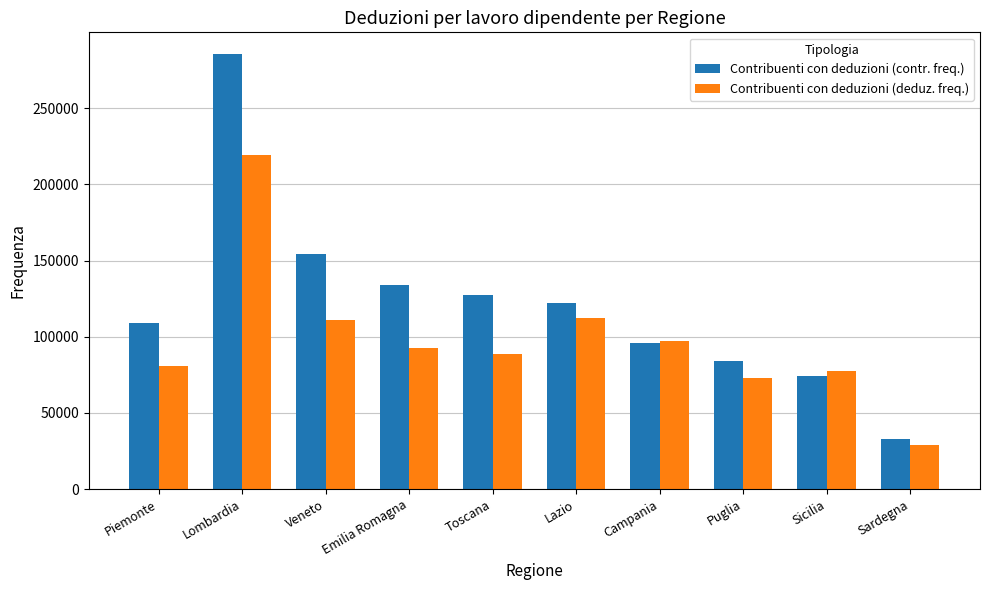

Is it true that Contribuenti con deduzioni (deduz. freq.) equals 34397 at Sicilia?

False